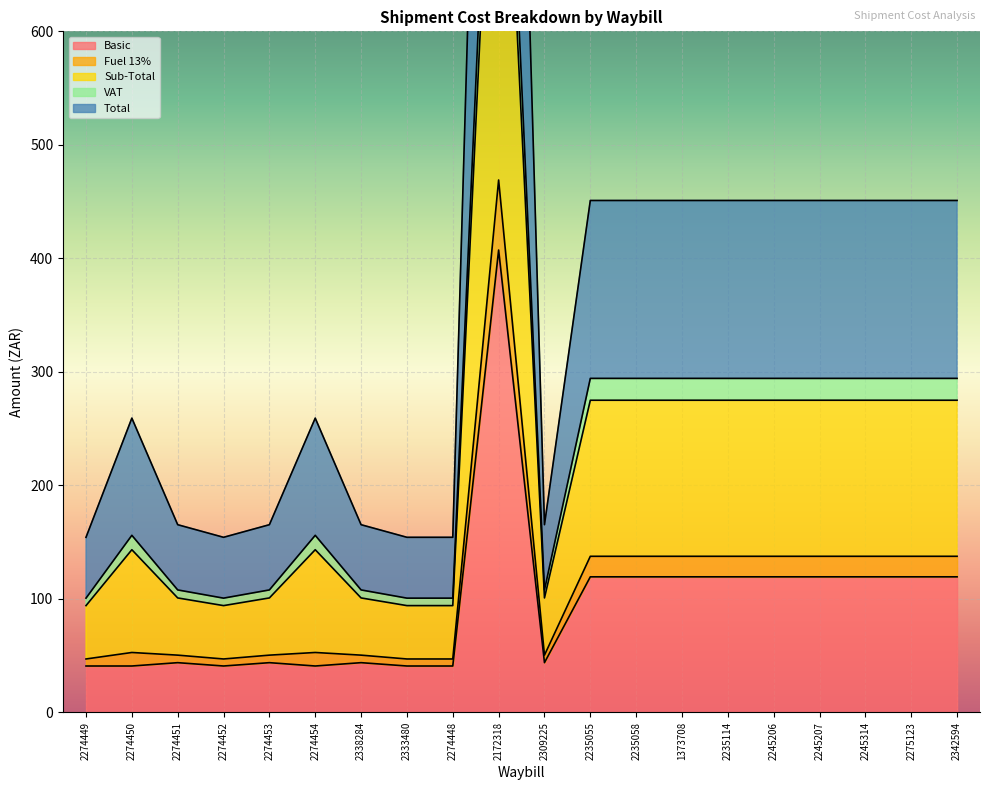

The Basic series shows 14.8 at 2274453. True or false?

False